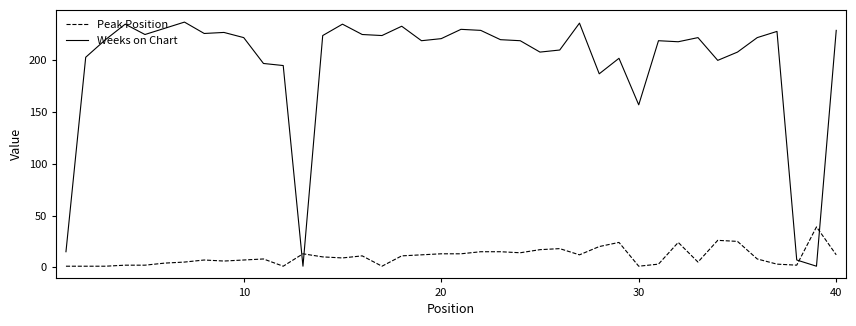

Which series has the largest total across all categories?

Weeks on Chart